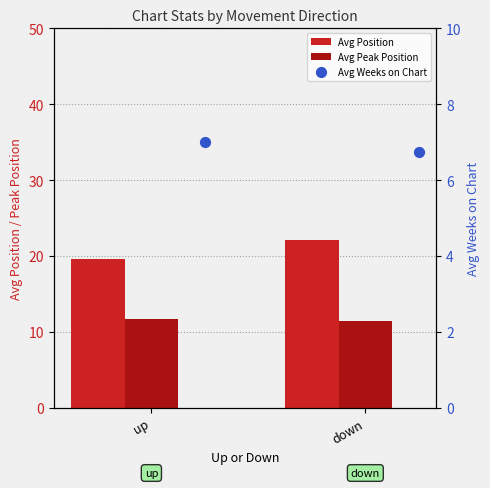

Is the value of Avg Position at up greater than the value of Avg Weeks on Chart at up?

Yes